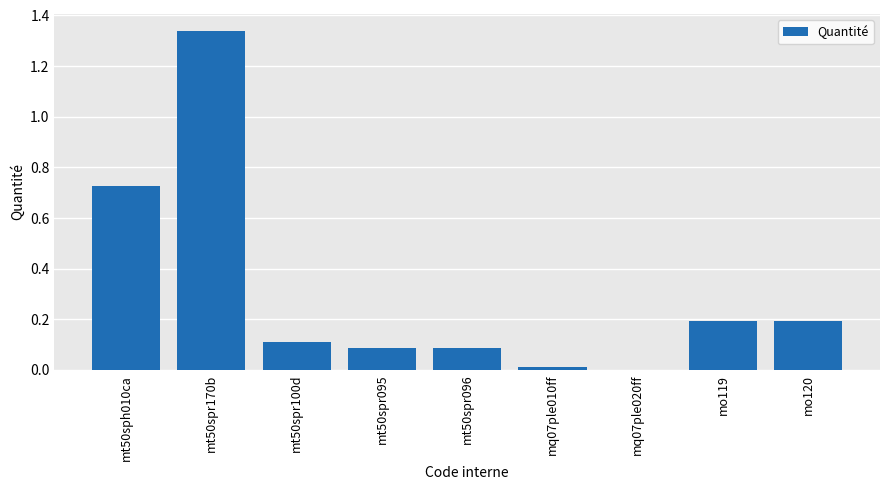

What is the change in value from mt50sph010ca to mt50spr096?

-0.6